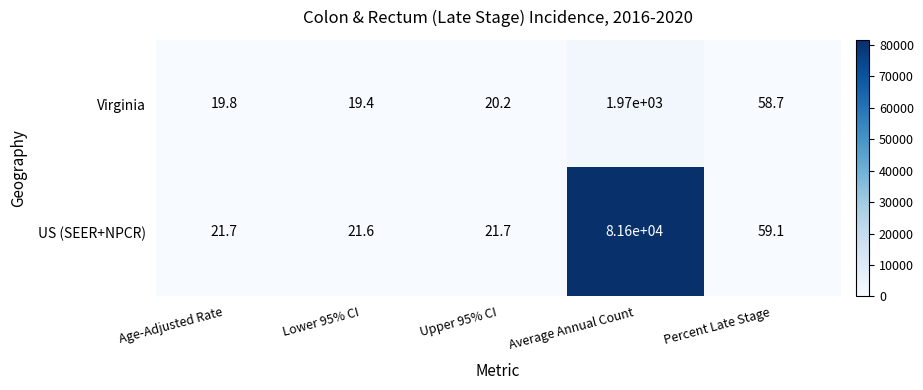

Which category has the highest value in the Virginia series?

Average Annual Count